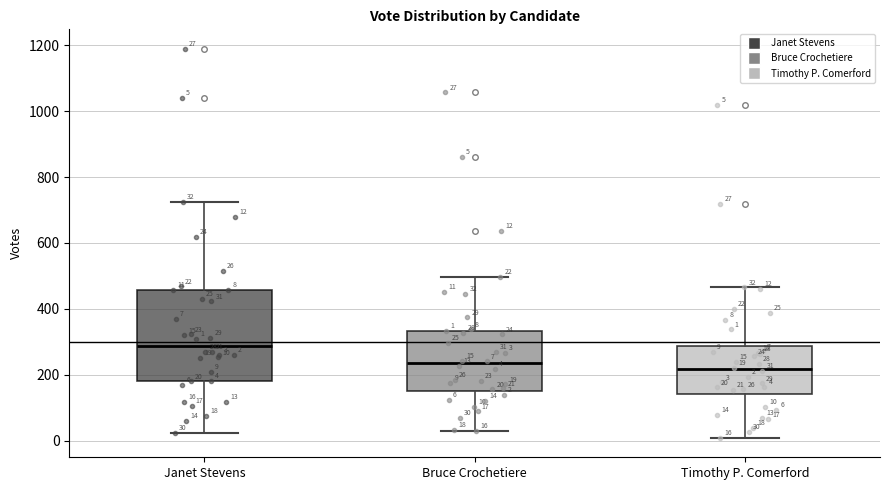

Comparing the boxes themselves (not the whiskers), which one is the tallest?

Janet Stevens